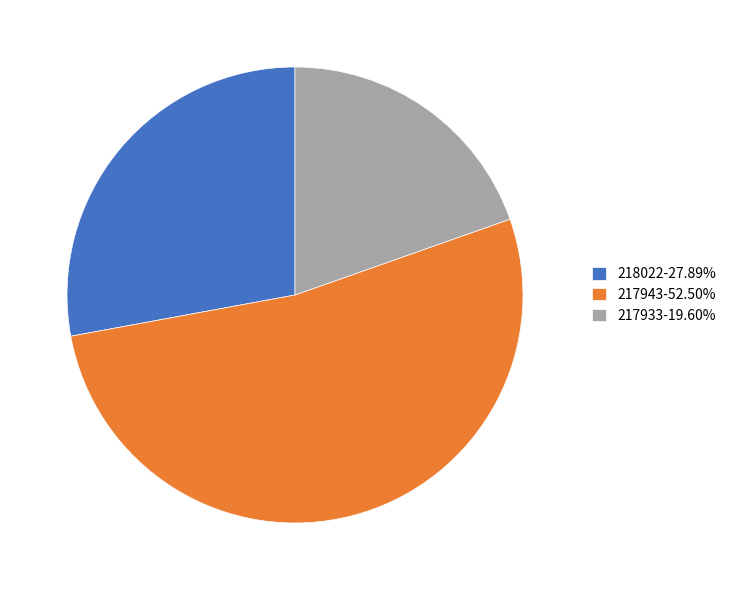

Approximately how many times larger is the value at 217933-19.60% compared to 218022-27.89%?

0.7